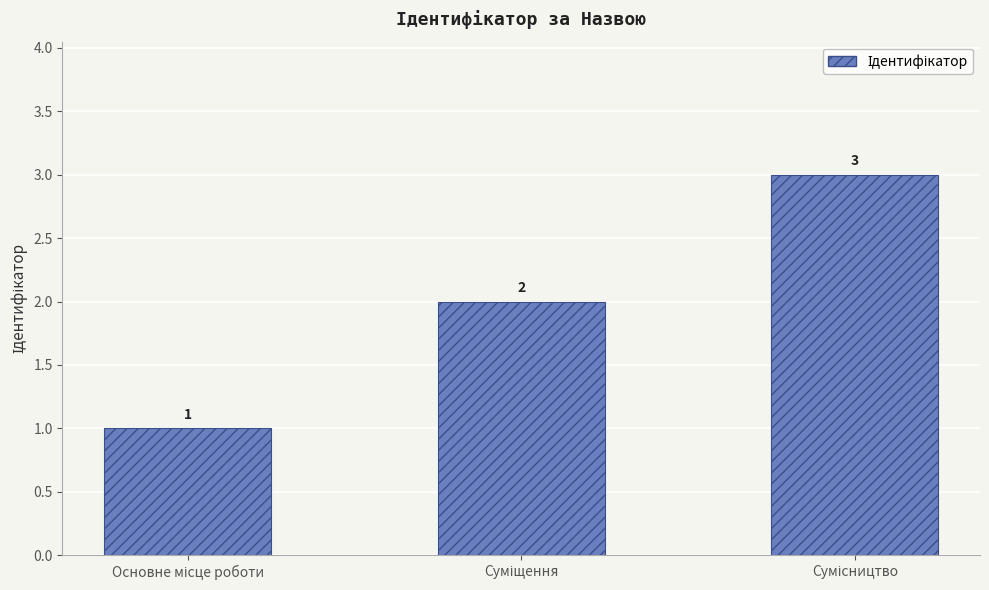

What is the sum of all values?

6